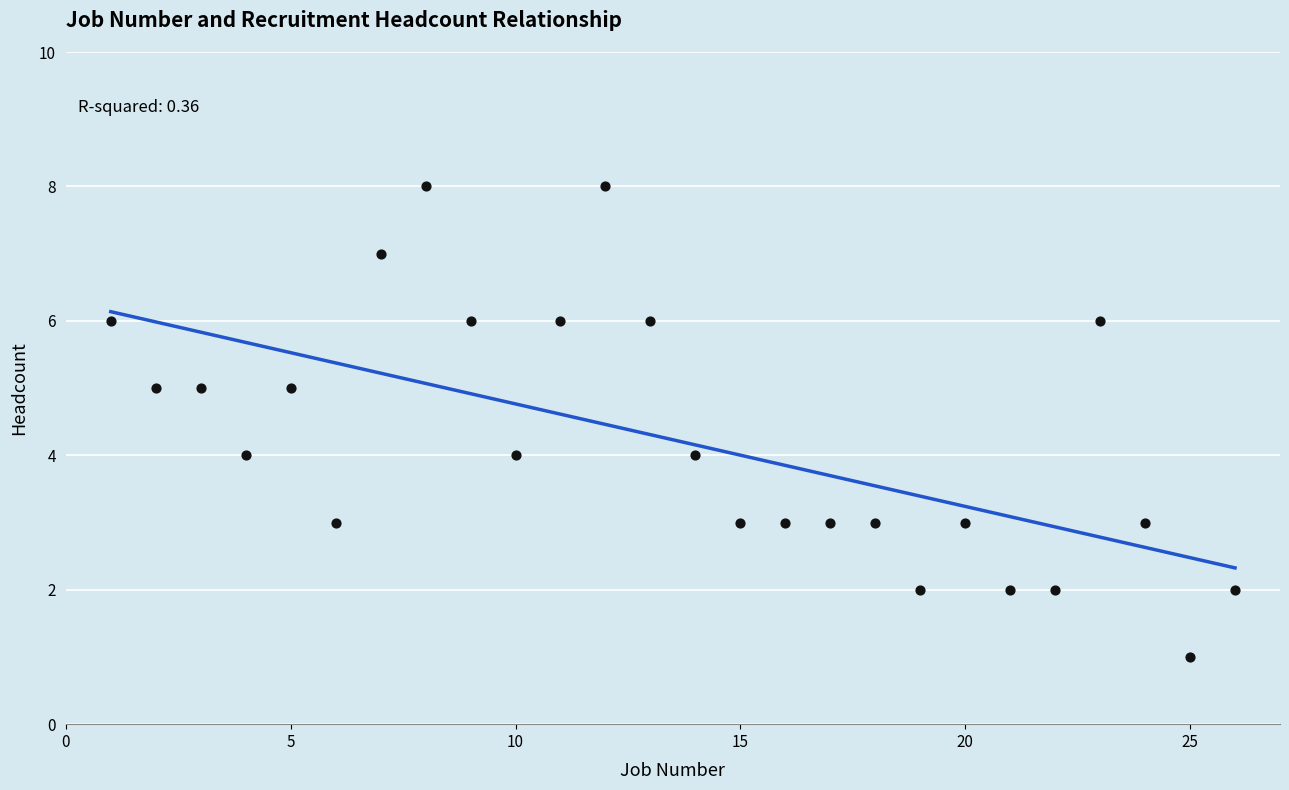

What is the range of Y values (max minus min)?

7